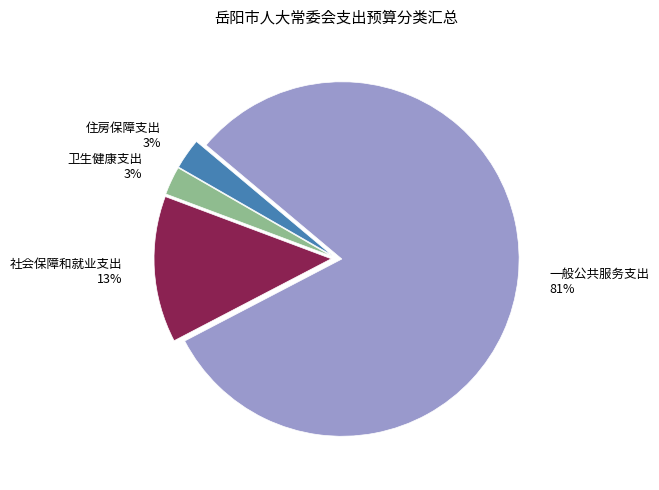

To the nearest percent, what percentage of the pie is 社会保障和就业支出?

13%